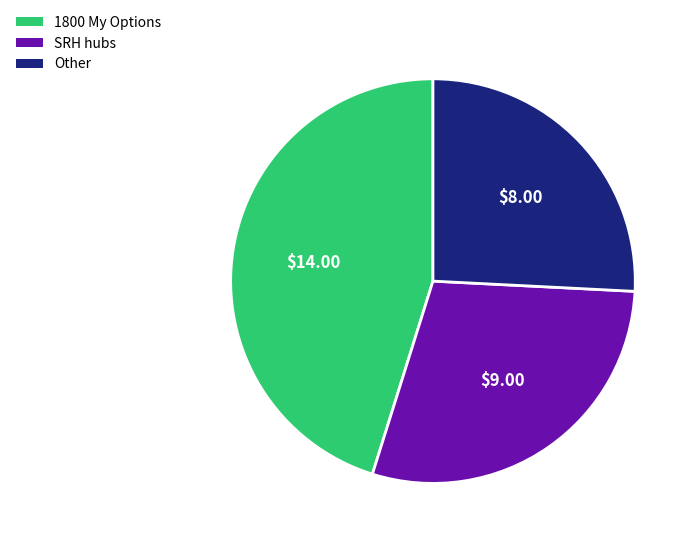

Combined, do SRH hubs and 1800 My Options account for over 50%?

Yes